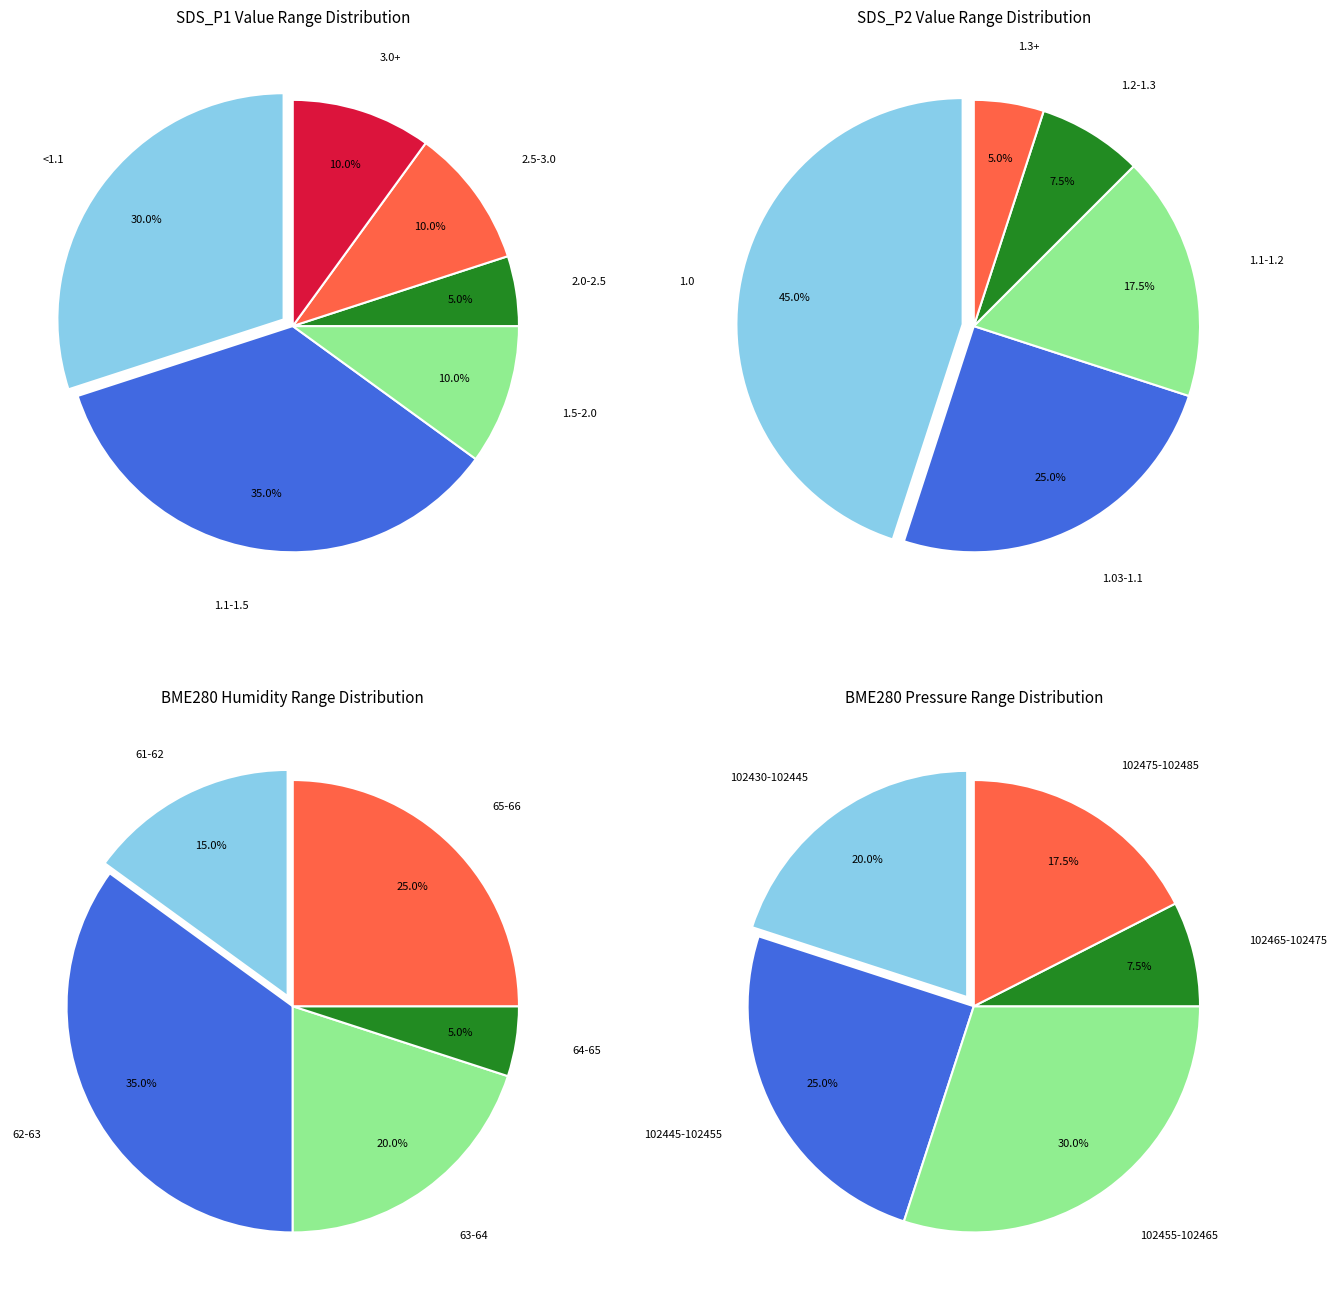

Does 5 account for over 50% of the chart?

No